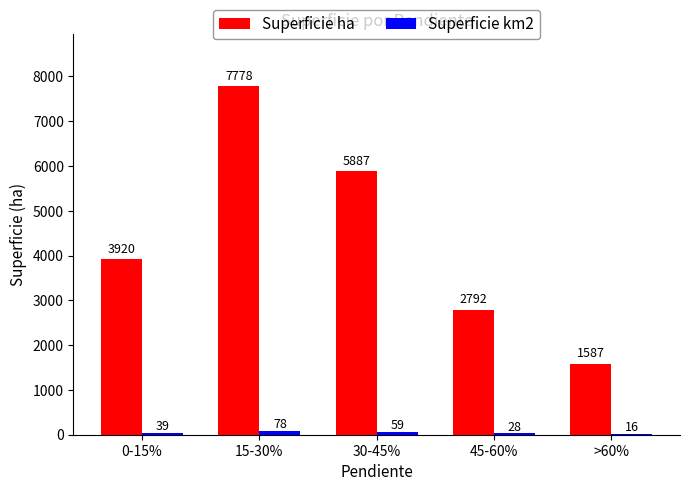

What is the sum of all Superficie ha values?

21963.0